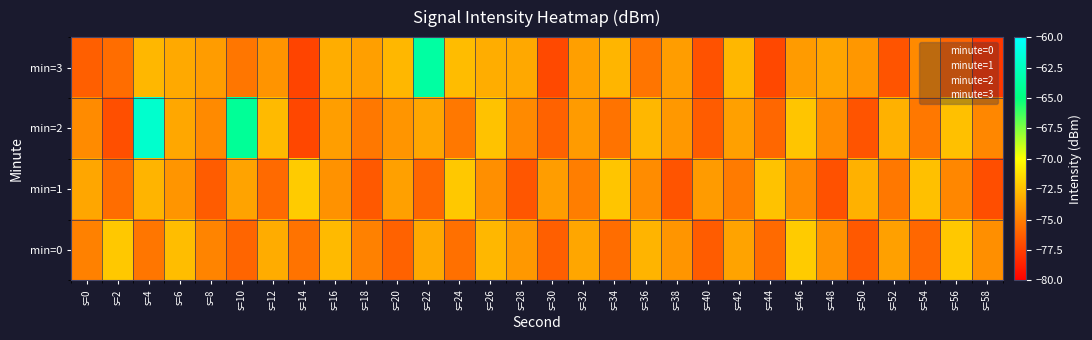

Reading left to right, what are all the values shown in this chart?

min=3: s=0=-76.2	s=2=-75.7	s=4=-72.8	s=6=-73.3	s=8=-73.9	s=10=-75.3	s=12=-74.2	s=14=-77.3	s=16=-73.2	s=18=-73.7	s=20=-72.8	s=22=-63.6	s=24=-72.6	s=26=-73.2	s=28=-73.4	s=30=-77.1	s=32=-73.7	s=34=-72.9	s=36=-75.4	s=38=-73.8	s=40=-76.7	s=42=-72.8	s=44=-77.1	s=46=-73.9	s=48=-73.5	s=50=-74.0	s=52=-76.7	s=54=-74.5	s=56=-76.0	s=58=-77.7
min=2: s=0=-74.5	s=2=-76.9	s=4=-62.0	s=6=-73.4	s=8=-74.6	s=10=-64.1	s=12=-72.7	s=14=-77.2	s=16=-73.8	s=18=-75.3	s=20=-74.1	s=22=-73.5	s=24=-75.2	s=26=-72.3	s=28=-74.6	s=30=-76.1	s=32=-73.9	s=34=-75.5	s=36=-72.8	s=38=-74.0	s=40=-76.3	s=42=-73.7	s=44=-75.9	s=46=-72.2	s=48=-74.5	s=50=-76.7	s=52=-73.0	s=54=-75.2	s=56=-72.5	s=58=-74.7
min=1: s=0=-73.5	s=2=-75.7	s=4=-72.9	s=6=-74.1	s=8=-76.3	s=10=-73.6	s=12=-75.8	s=14=-72.0	s=16=-74.2	s=18=-76.5	s=20=-73.7	s=22=-75.9	s=24=-72.1	s=26=-74.3	s=28=-76.6	s=30=-73.8	s=32=-75.0	s=34=-72.2	s=36=-74.5	s=38=-76.7	s=40=-73.9	s=42=-75.1	s=44=-72.3	s=46=-74.6	s=48=-76.8	s=50=-73.0	s=52=-75.2	s=54=-72.5	s=56=-74.7	s=58=-76.9
min=0: s=0=-74.9	s=2=-72.1	s=4=-75.3	s=6=-72.6	s=8=-74.8	s=10=-76.0	s=12=-73.2	s=14=-75.5	s=16=-72.7	s=18=-74.9	s=20=-76.1	s=22=-73.3	s=24=-75.6	s=26=-72.8	s=28=-74.0	s=30=-76.2	s=32=-73.5	s=34=-75.7	s=36=-72.9	s=38=-74.1	s=40=-76.3	s=42=-73.6	s=44=-75.8	s=46=-72.0	s=48=-74.2	s=50=-76.5	s=52=-73.7	s=54=-75.9	s=56=-72.1	s=58=-74.3